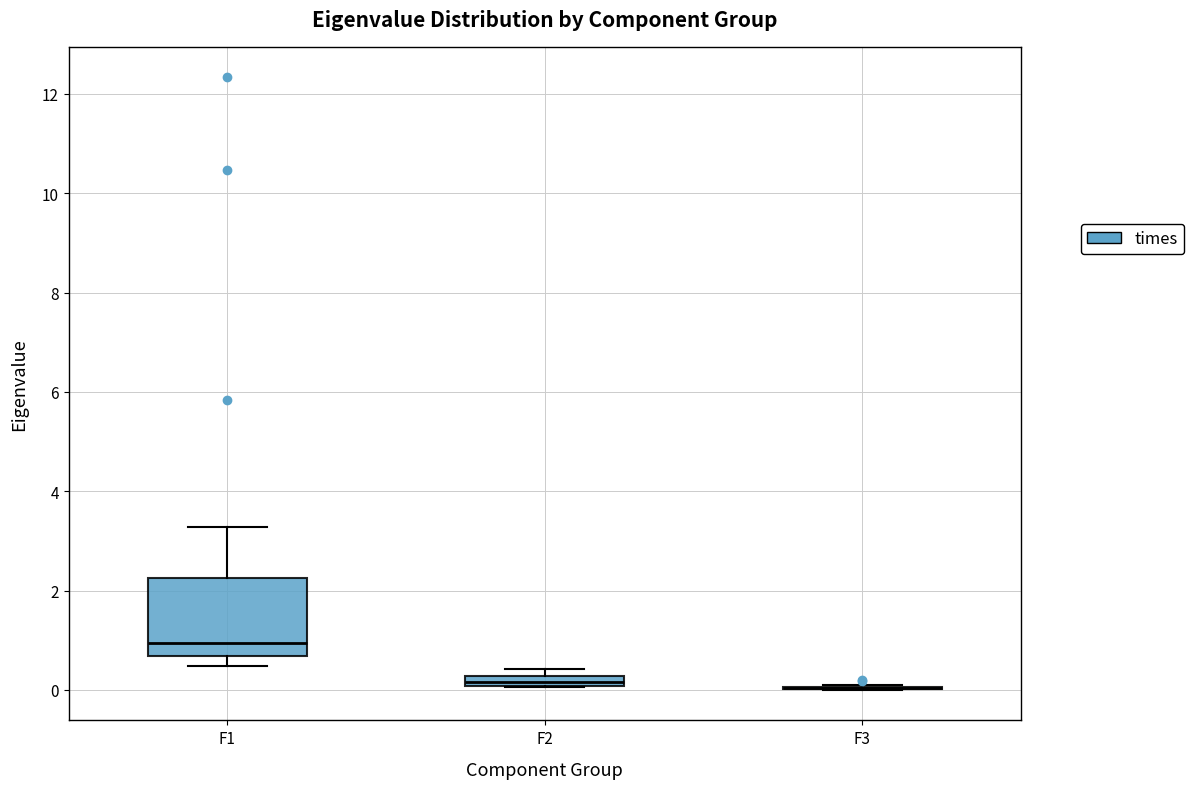

Comparing the boxes themselves (not the whiskers), which one is the tallest?

F1